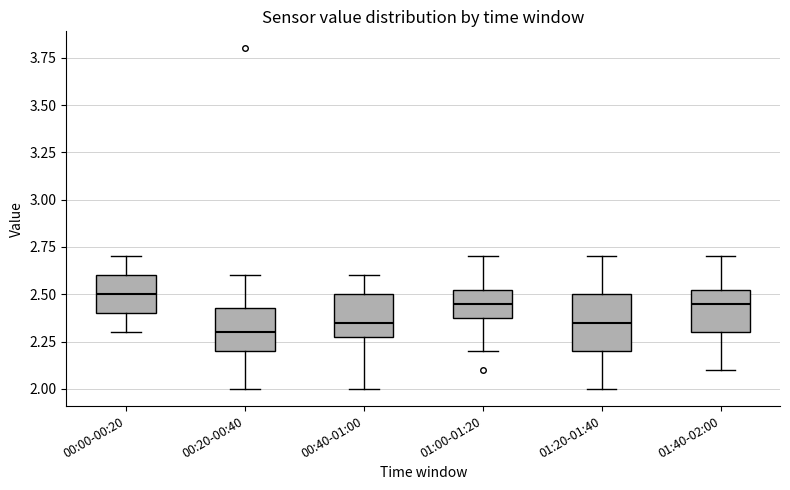

Reading left to right, transcribe this box plot: for each box, give where its median line is, the range the box spans, and where its two whiskers end, as read against the y-axis. The values are not printed on the chart, so give them approximately, as read against the axis.

00:00-00:20: median 2.50, box 2.40 to 2.60, whiskers 2.30 to 2.70
00:20-00:40: median 2.30, box 2.20 to 2.45, whiskers 2.00 to 2.60
00:40-01:00: median 2.35, box 2.30 to 2.50, whiskers 2.00 to 2.60
01:00-01:20: median 2.45, box 2.40 to 2.55, whiskers 2.20 to 2.70
01:20-01:40: median 2.35, box 2.20 to 2.50, whiskers 2.00 to 2.70
01:40-02:00: median 2.45, box 2.30 to 2.55, whiskers 2.10 to 2.70